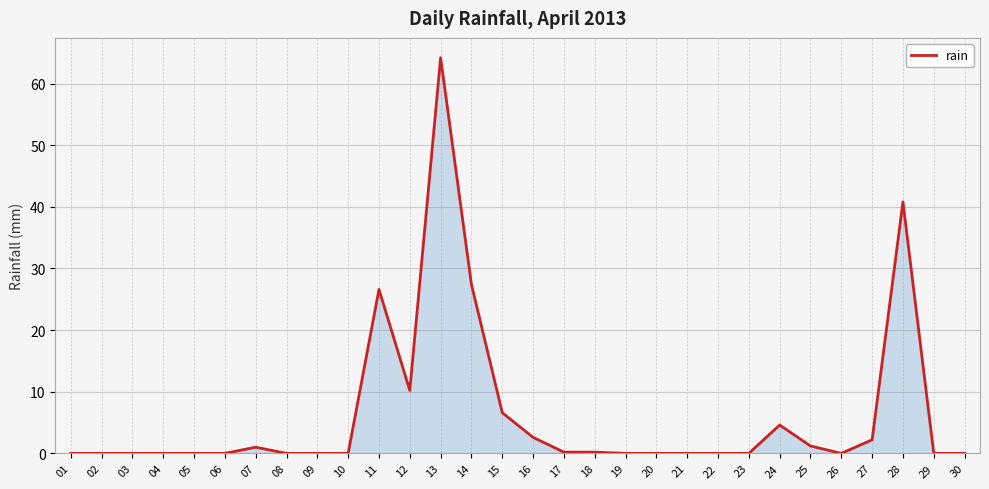

What is the sum of all values?

187.8